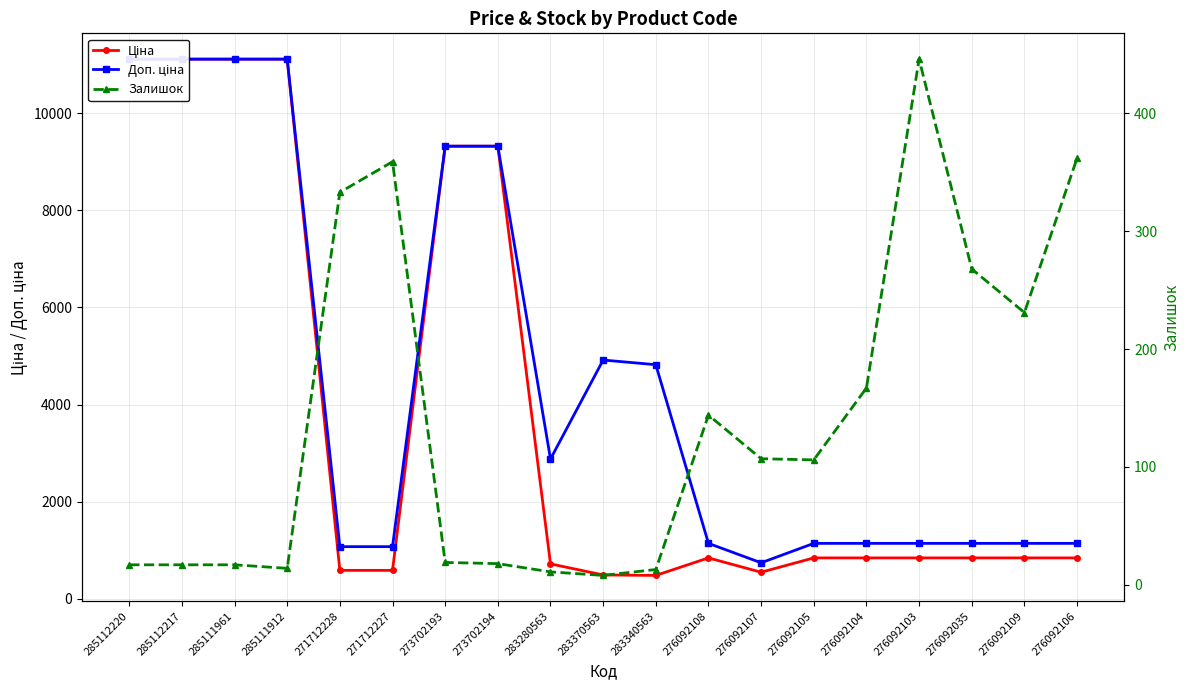

True or false: Залишок and Ціна intersect in this chart.

False